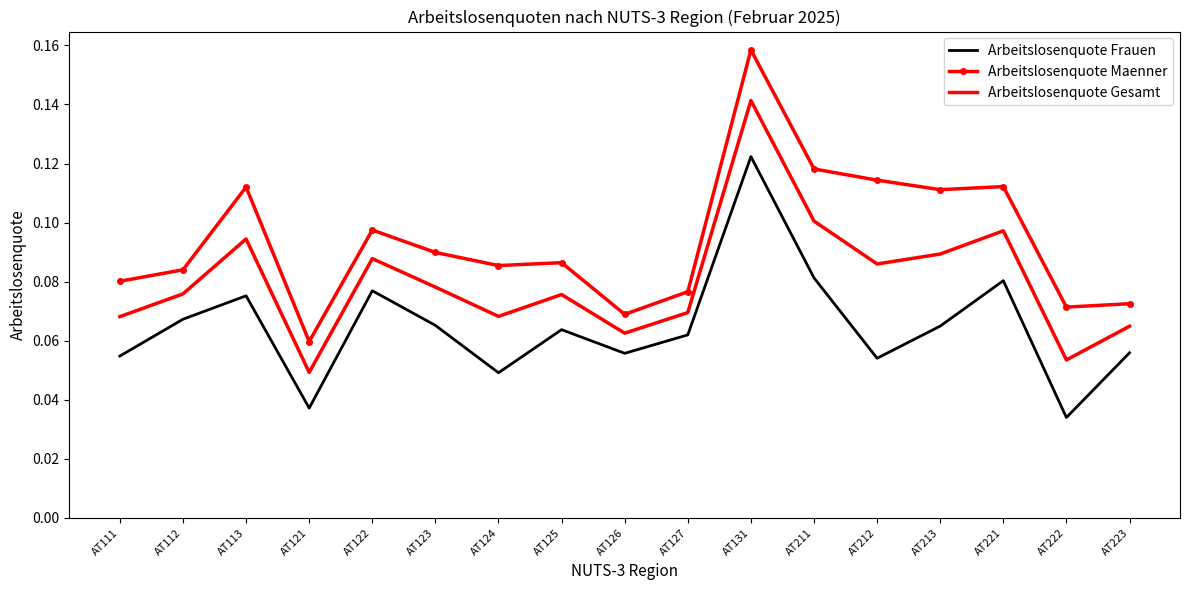

Which category has the lowest value in the Arbeitslosenquote Gesamt series?

AT121